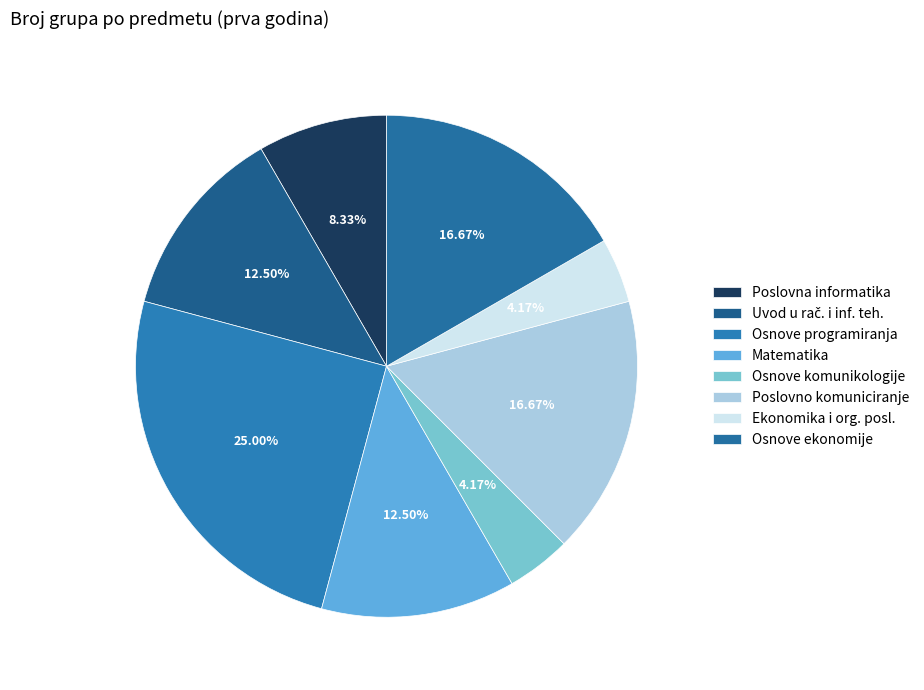

Which slice is the largest?

Osnove programiranja